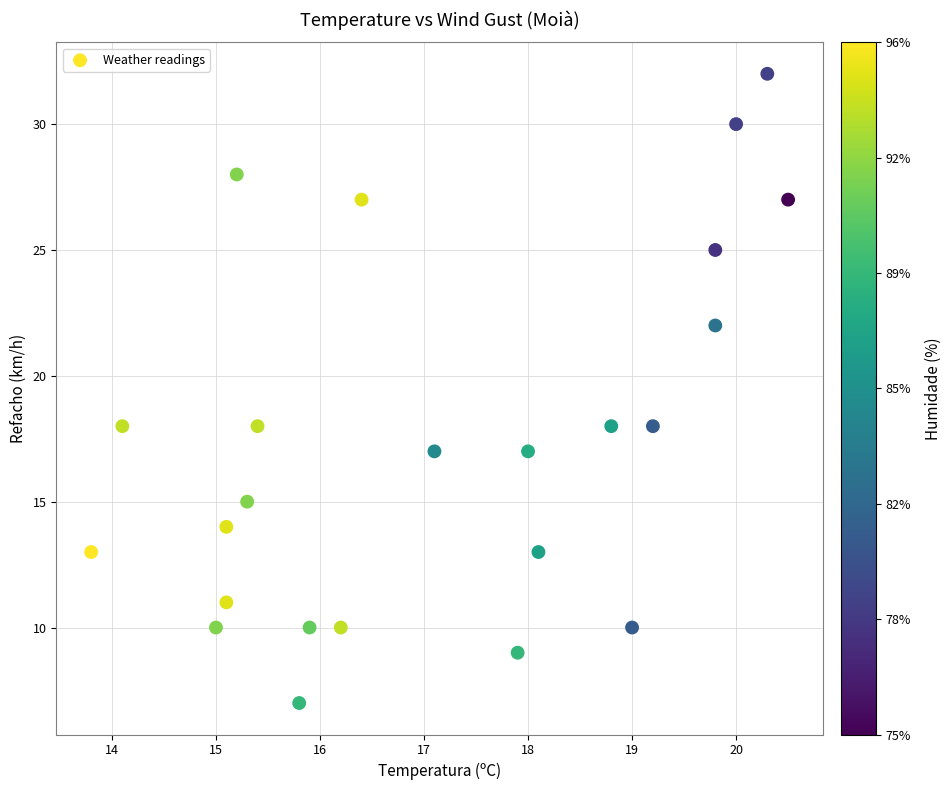

What is the range of Y values (max minus min)?

25